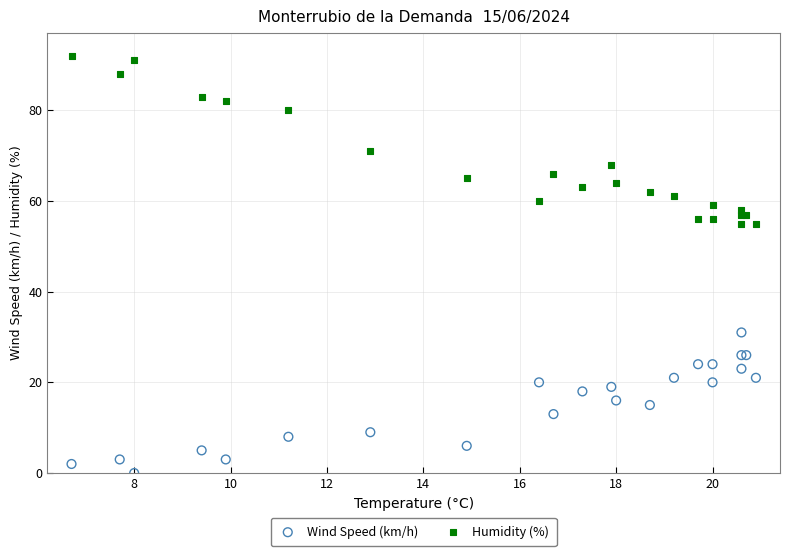

What are all the series names shown in the legend?

Wind Speed (km/h), Humidity (%)